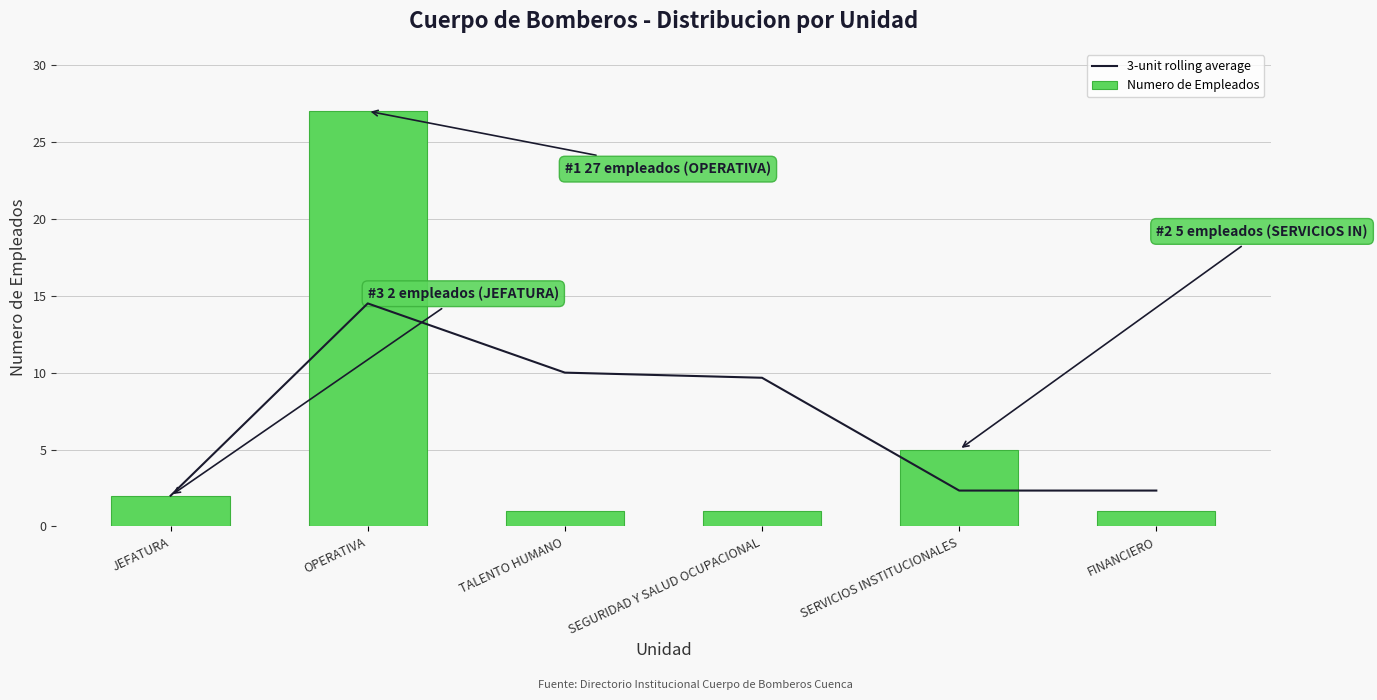

How many series are shown in this chart?

2